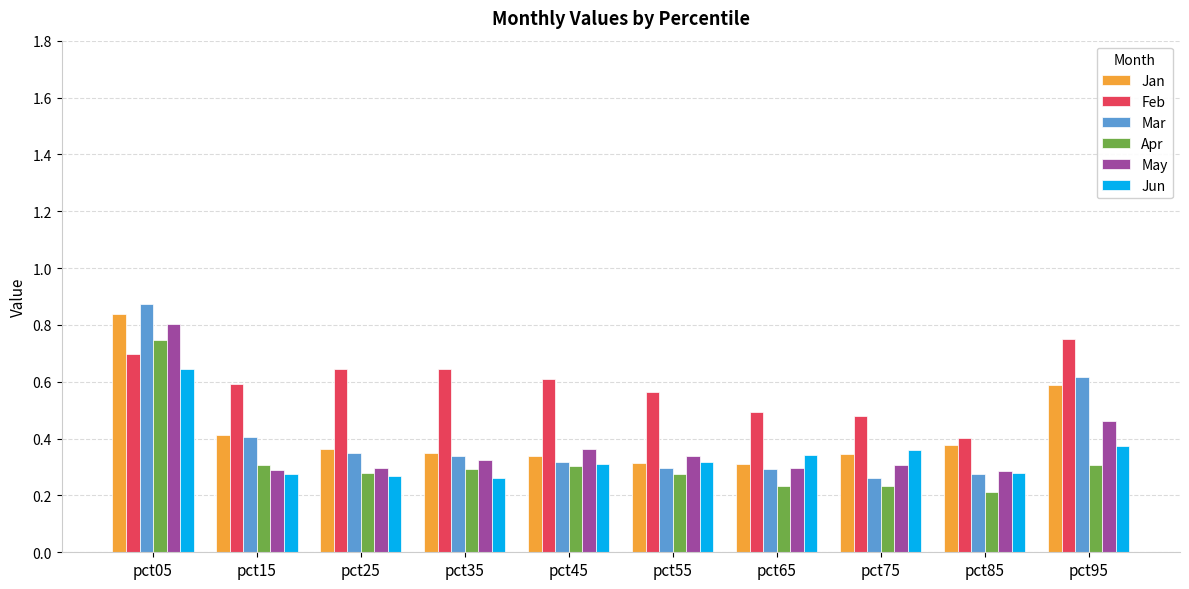

Which series has the widest spread of values?

Mar